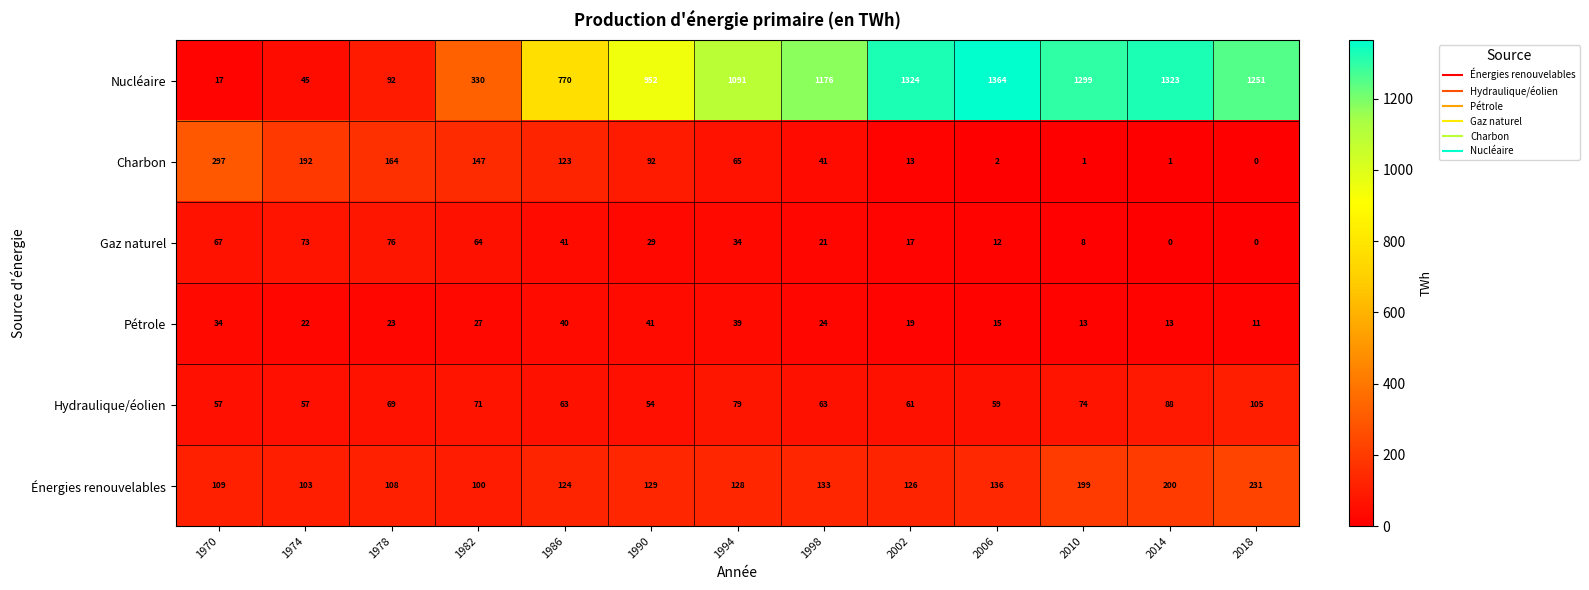

What is the difference between the maximum and second lowest values in the Énergies renouvelables series?

128